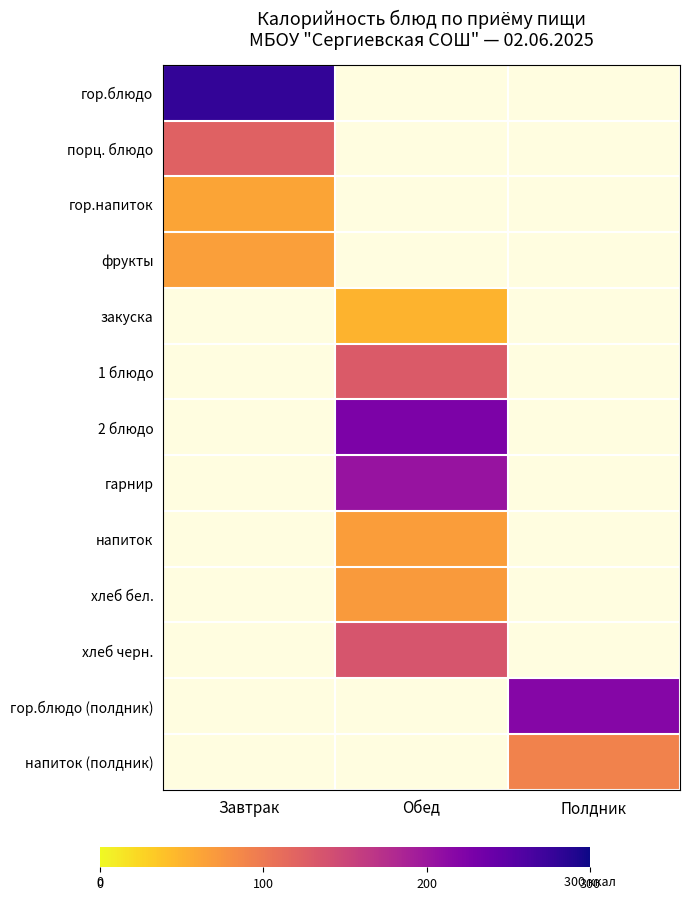

Reading left to right, extract all data points from this chart.

гор.блюдо: Завтрак=280	Обед=0	Полдник=0
порц. блюдо: Завтрак=123	Обед=0	Полдник=0
гор.напиток: Завтрак=62	Обед=0	Полдник=0
фрукты: Завтрак=66	Обед=0	Полдник=0
закуска: Завтрак=0	Обед=50	Полдник=0
1 блюдо: Завтрак=0	Обед=130	Полдник=0
2 блюдо: Завтрак=0	Обед=226	Полдник=0
гарнир: Завтрак=0	Обед=203	Полдник=0
напиток: Завтрак=0	Обед=67	Полдник=0
хлеб бел.: Завтрак=0	Обед=70	Полдник=0
хлеб черн.: Завтрак=0	Обед=135	Полдник=0
гор.блюдо (полдник): Завтрак=0	Обед=0	Полдник=218
напиток (полдник): Завтрак=0	Обед=0	Полдник=91